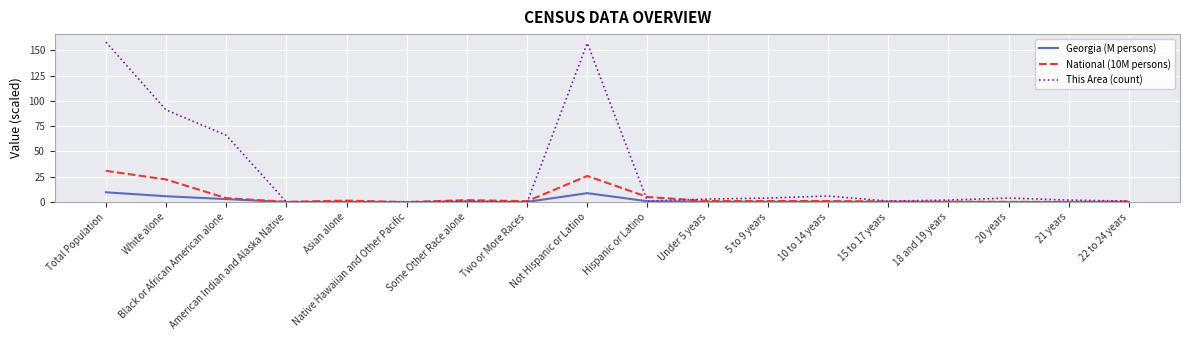

What is the total value across all series at White alone?

119.1